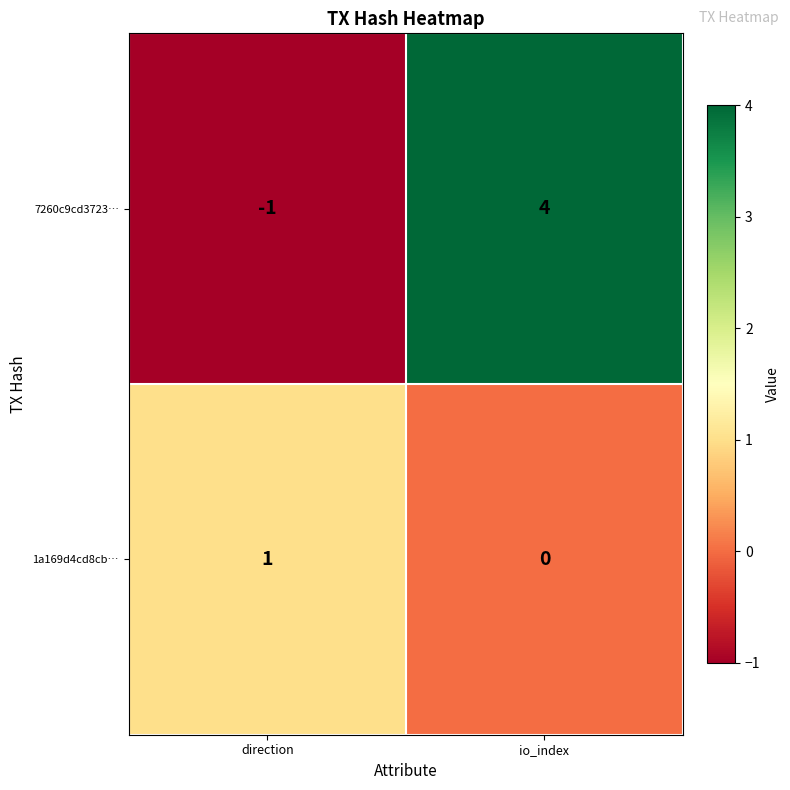

How many data points does each series have?

2